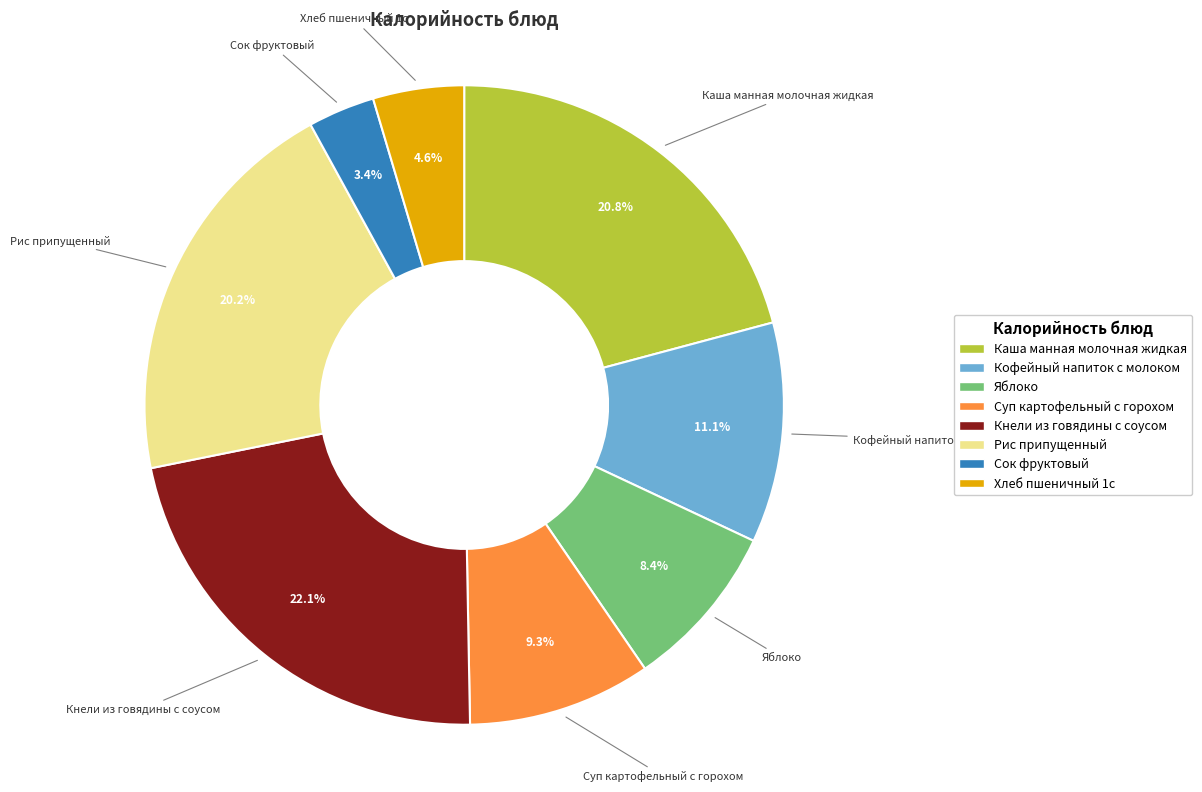

Combined, what portion of the pie is Суп картофельный с горохом and Кнели из говядины с соусом?

31.4%